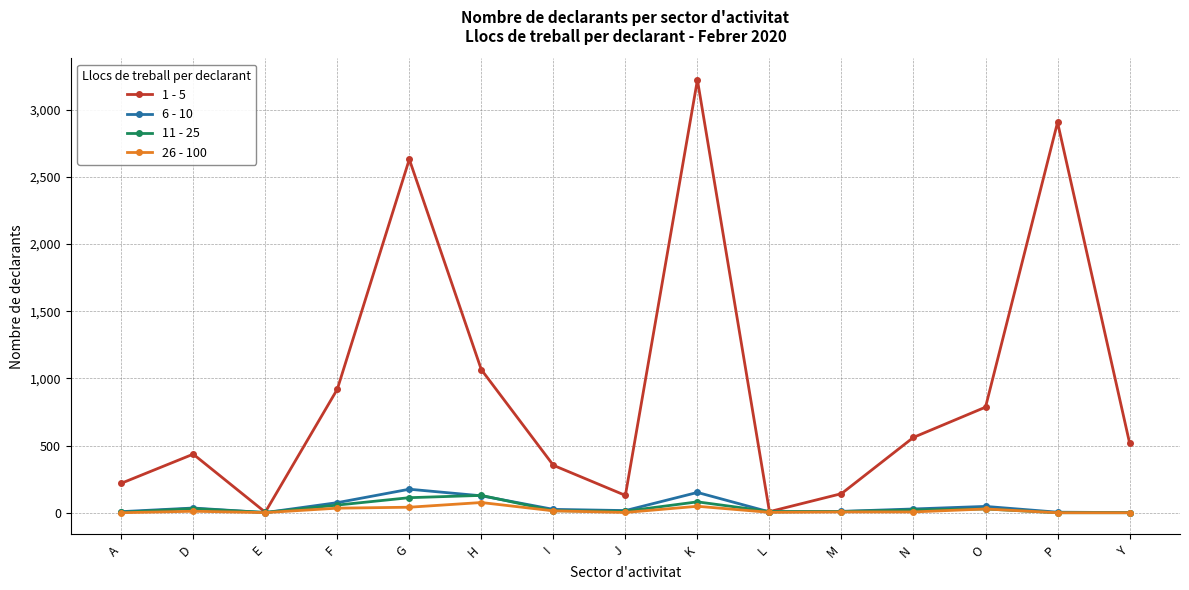

Which category has the highest value across all series?

K